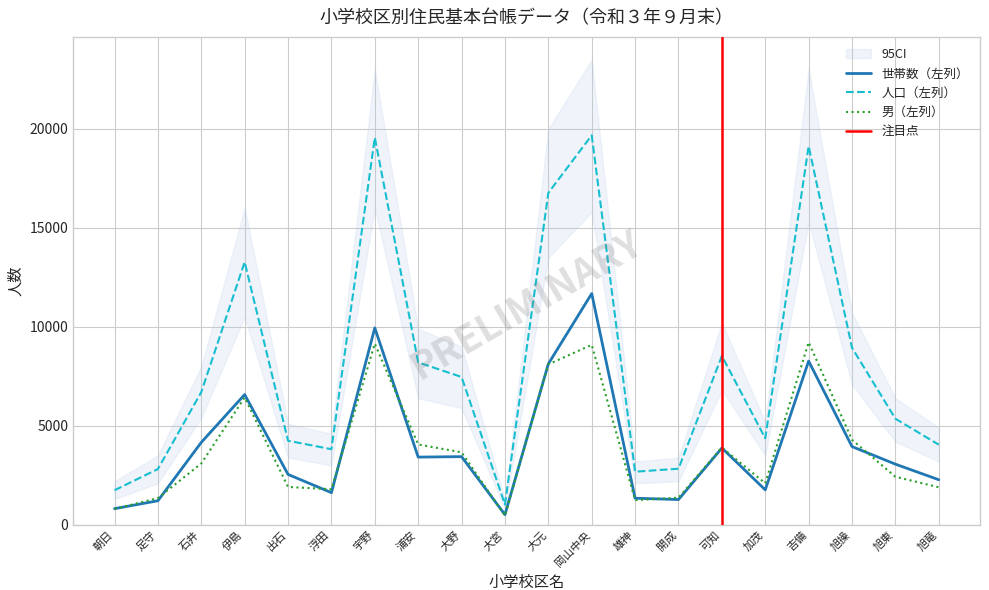

True or false: 人口（左列） and 男（左列） intersect in this chart.

False